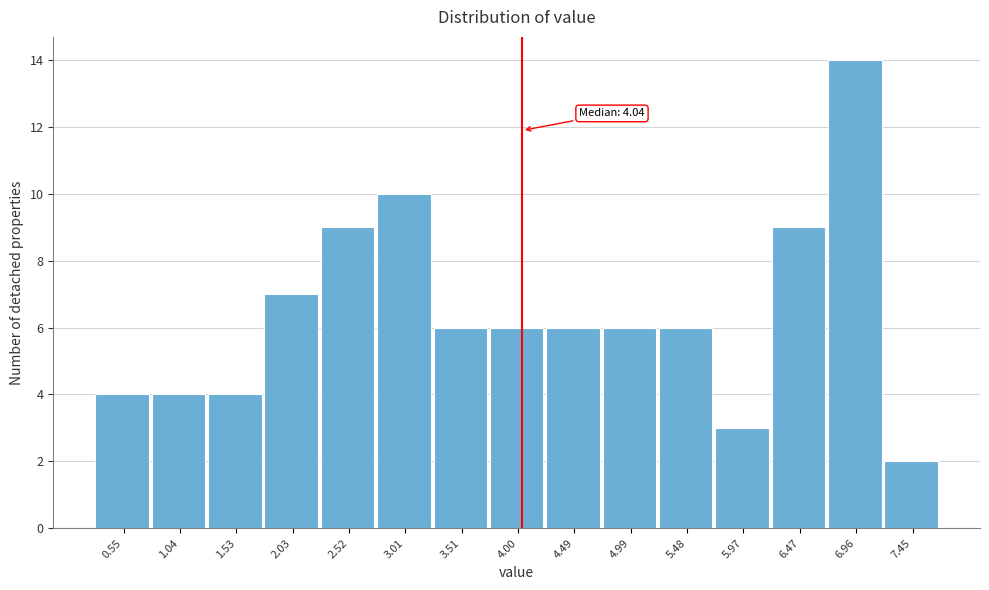

Which range on the x-axis has the tallest bar?

6.70 to 7.20